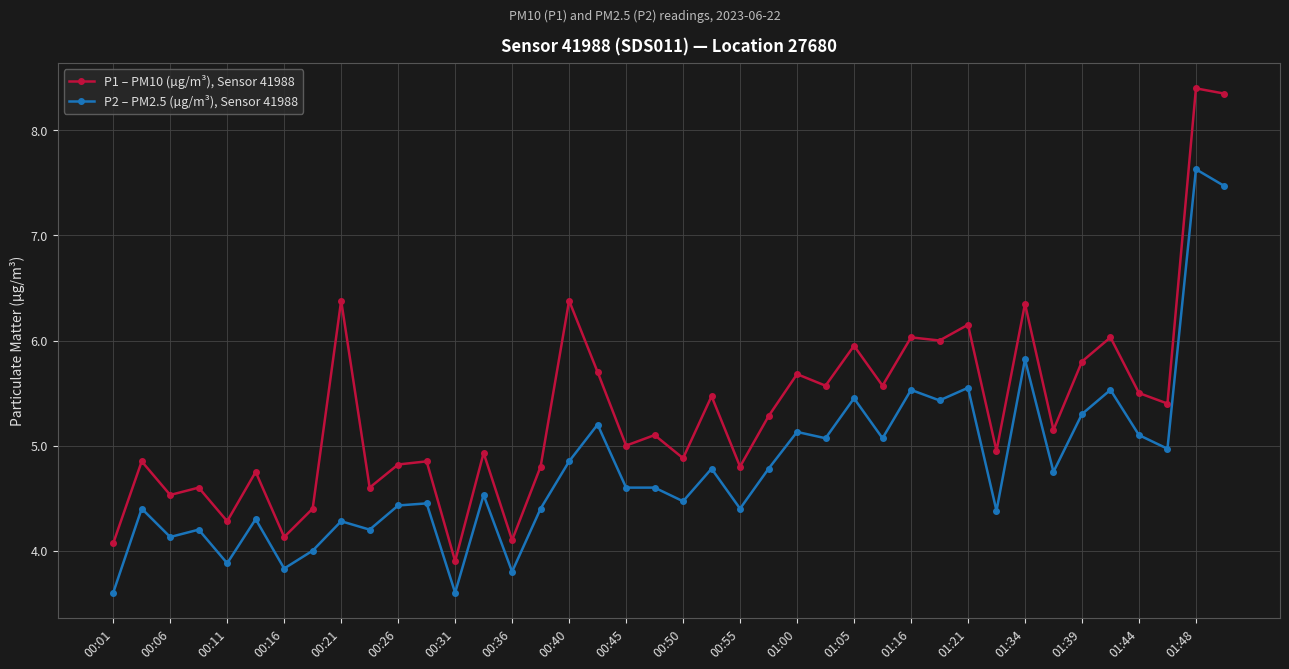

True or false: P1 – PM10 (µg/m³), Sensor 41988 has more than 1 points higher than both neighbors.

True